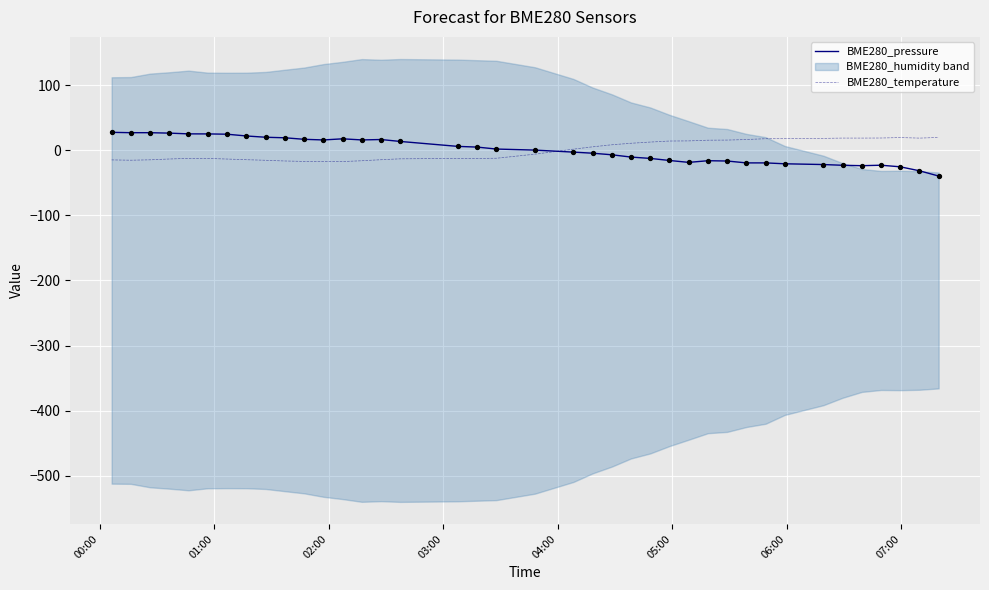

What is the highest value of the BME280_pressure series?

27.5